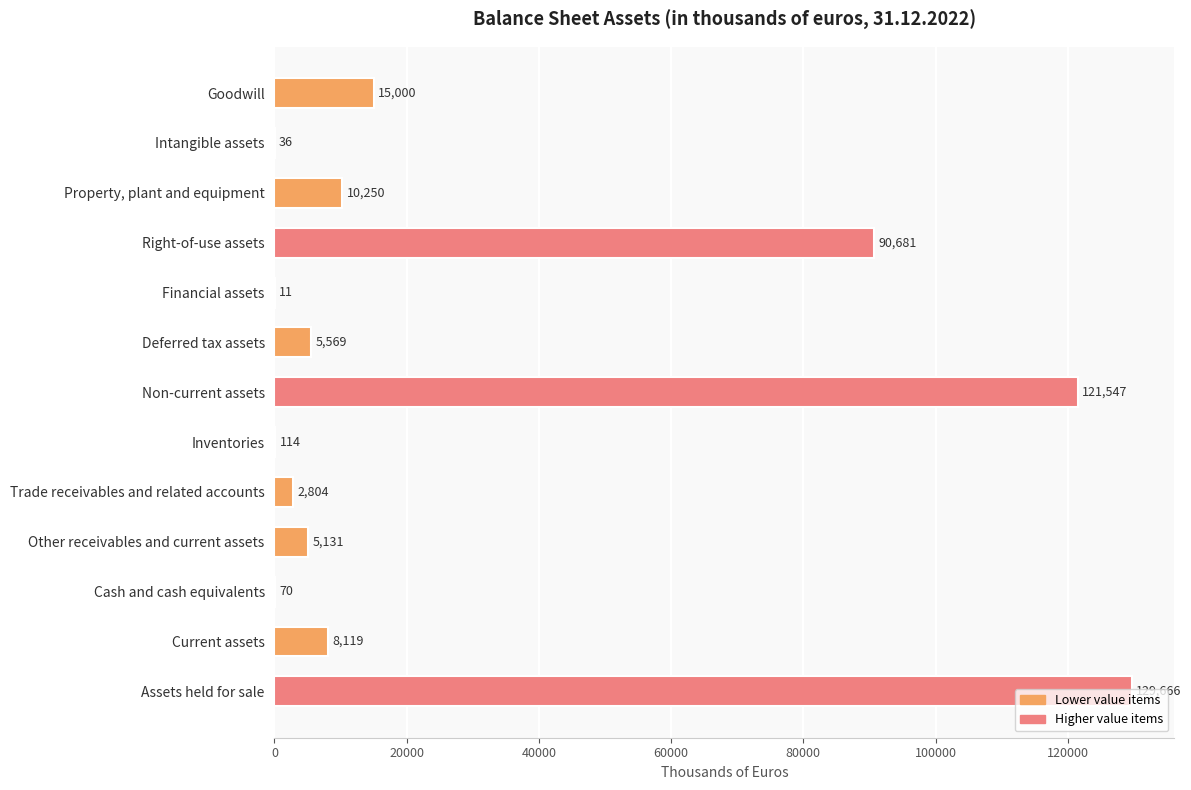

What is the change in value from Goodwill to Other receivables and current assets?

-9869